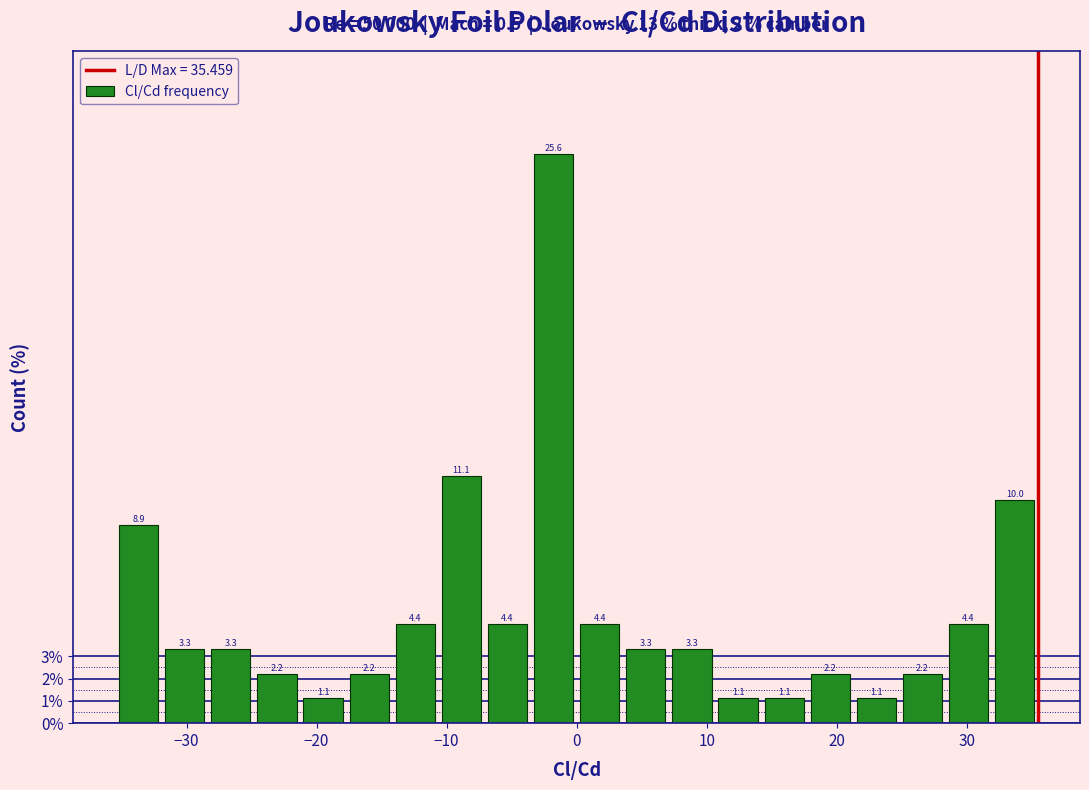

Read against the x-axis, roughly where is the centre of the tallest bar?

-2